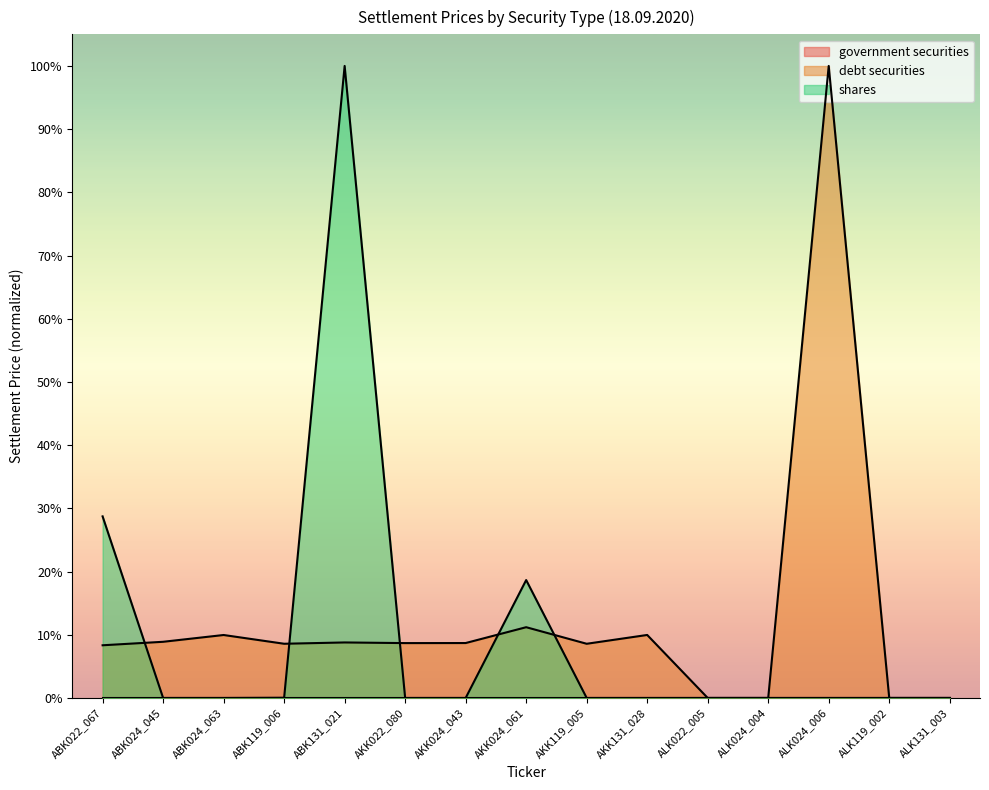

Rank the series by their average value, from highest to lowest.

debt securities, shares